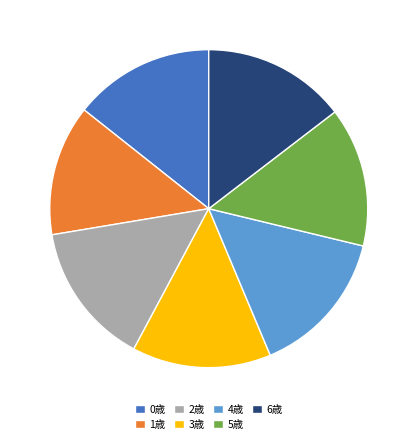

Approximately how many times larger is the value at 2歳 compared to 0歳?

1.0